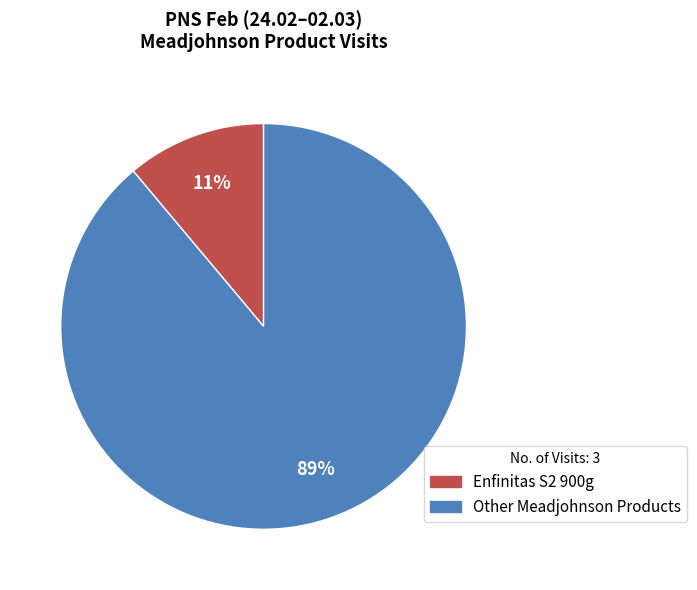

To the nearest percent, what is the difference between the largest and smallest slice percentages?

78%